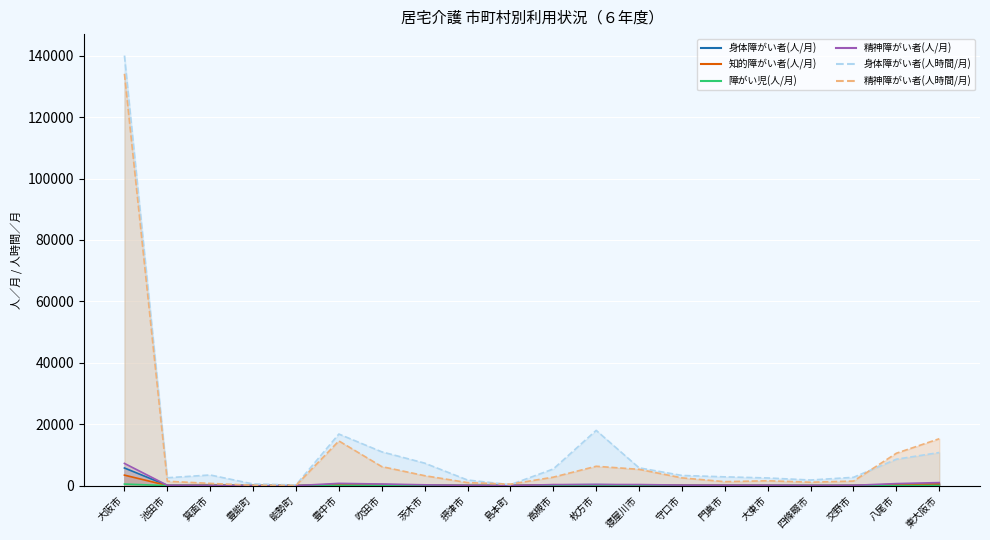

Between 能勢町 and 門真市, which is larger?

門真市